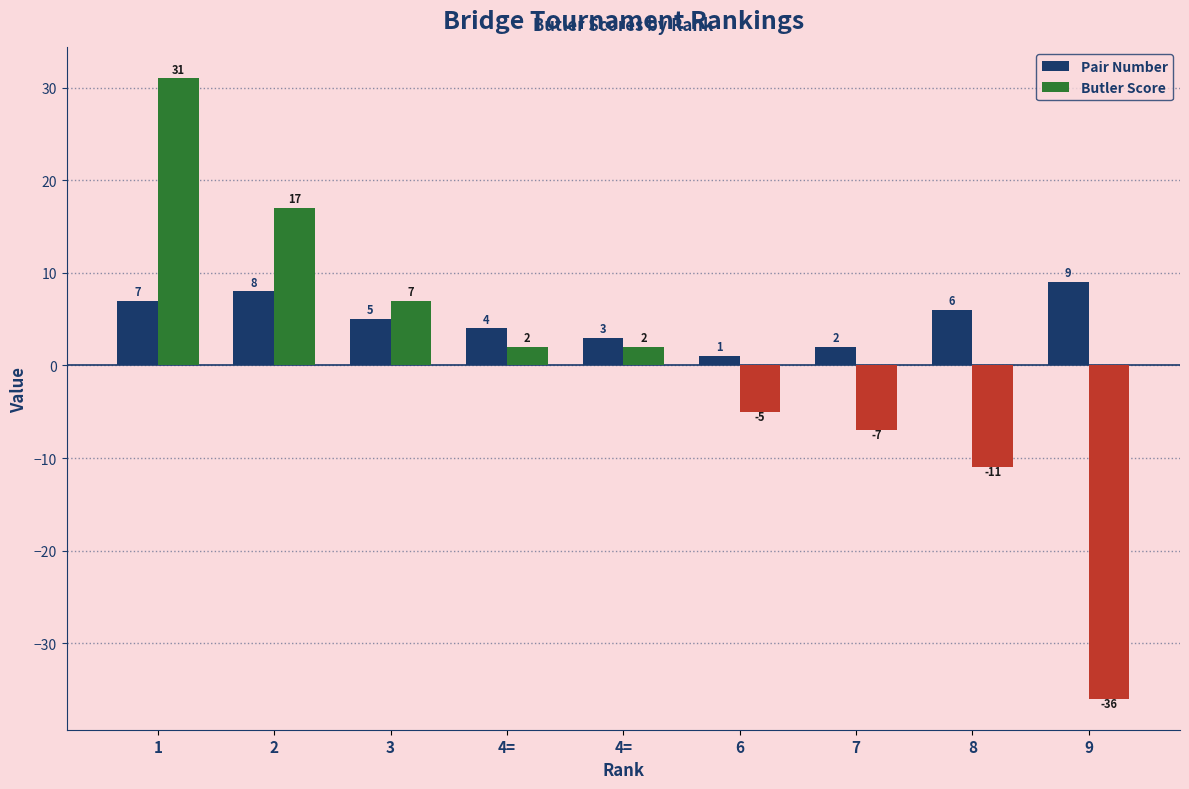

At which category is the sum across all series the highest?

1